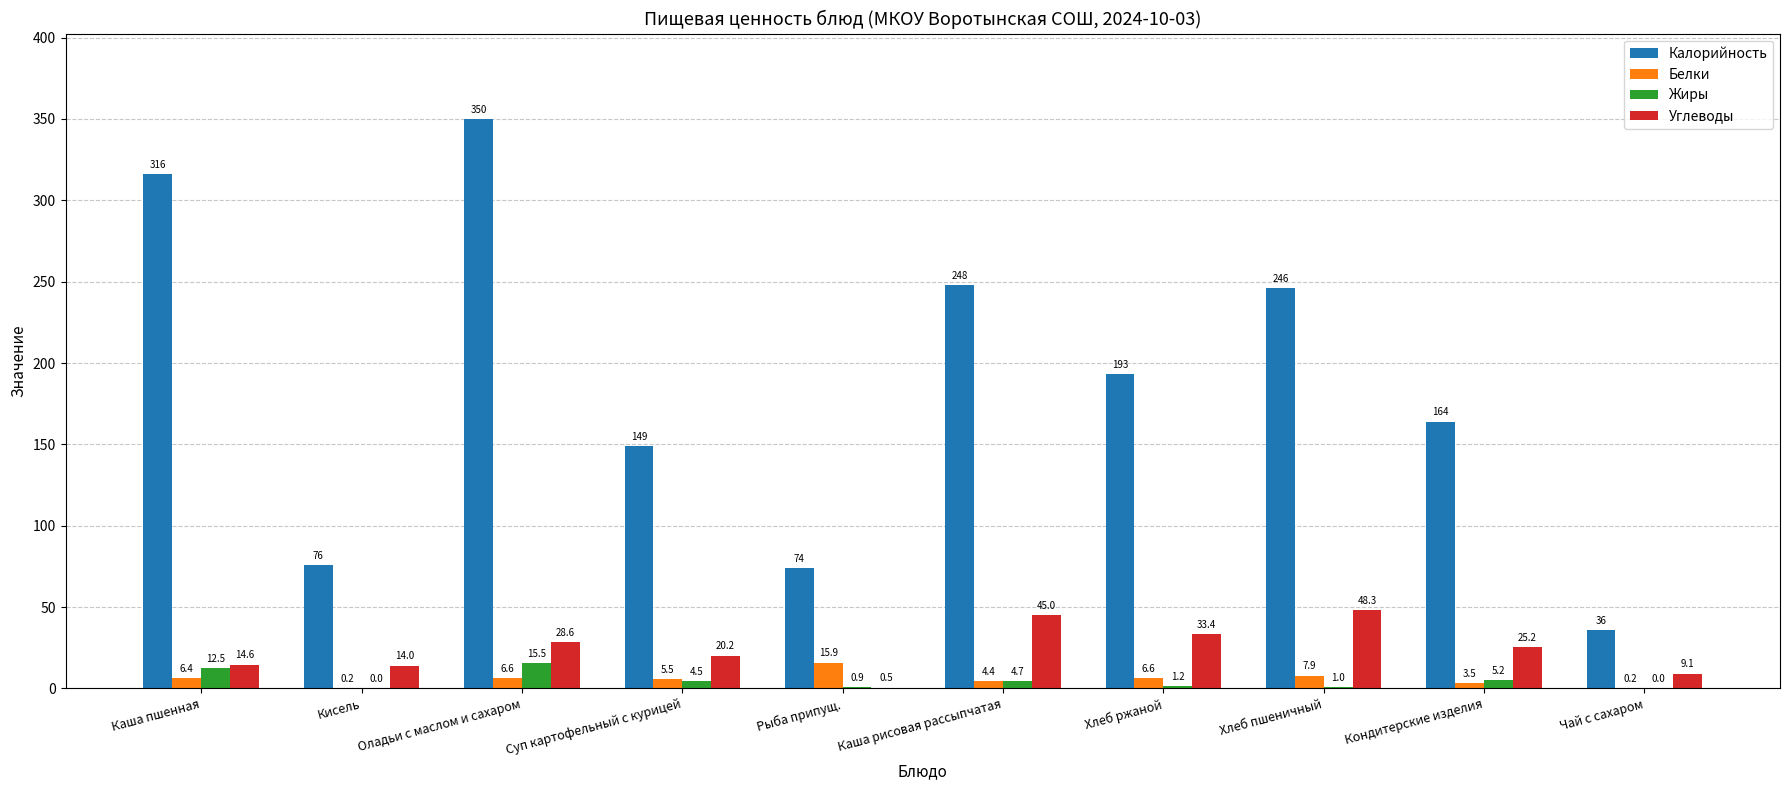

Between Каша рисовая рассыпчатая and Хлеб ржаной, which series saw the biggest shift?

Калорийность